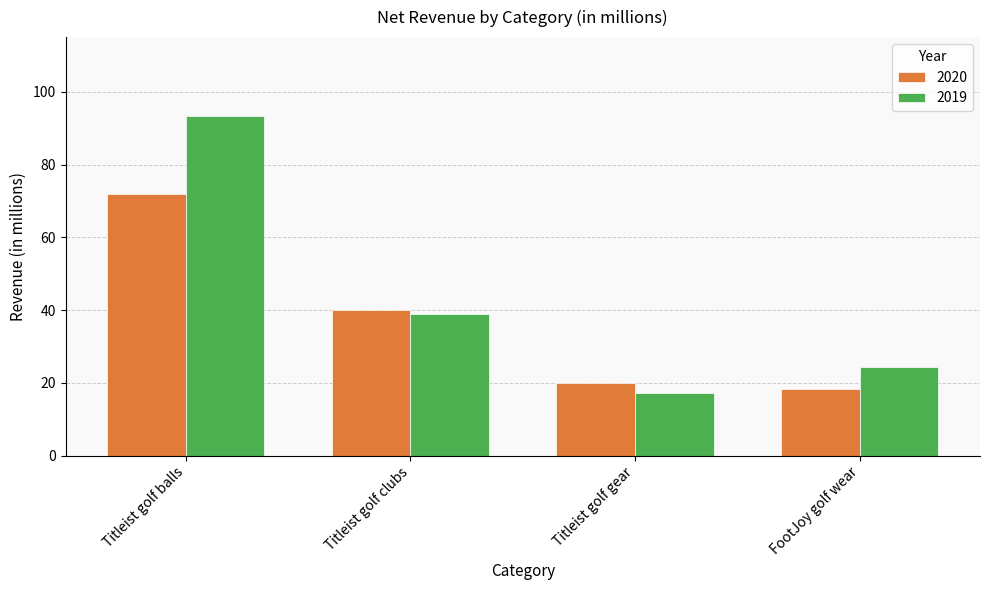

Which label corresponds to the smallest value in the chart?

Titleist golf gear